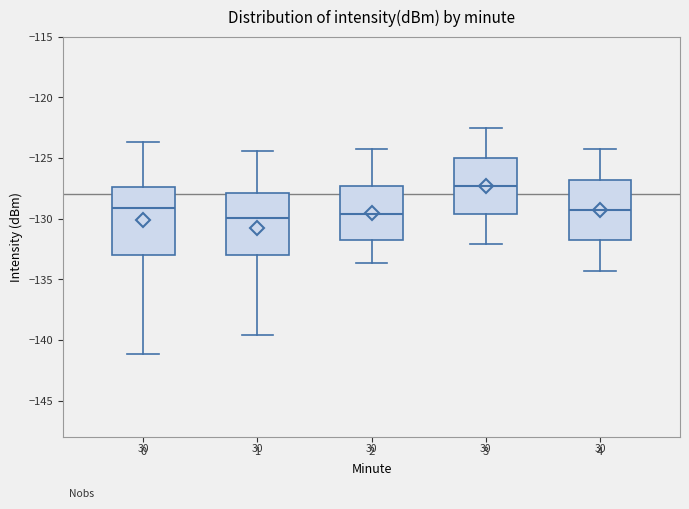

Reading left to right, transcribe this box plot: for each box, give where its median line is, the range the box spans, and where its two whiskers end, as read against the y-axis. The values are not printed on the chart, so give them approximately, as read against the axis.

0: median -129.0, box -133.0 to -127.5, whiskers -141.0 to -123.5
1: median -130.0, box -133.0 to -128.0, whiskers -139.5 to -124.5
2: median -129.5, box -131.5 to -127.5, whiskers -133.5 to -124.5
3: median -127.5, box -129.5 to -125.0, whiskers -132.0 to -122.5
4: median -129.5, box -132.0 to -127.0, whiskers -134.5 to -124.5